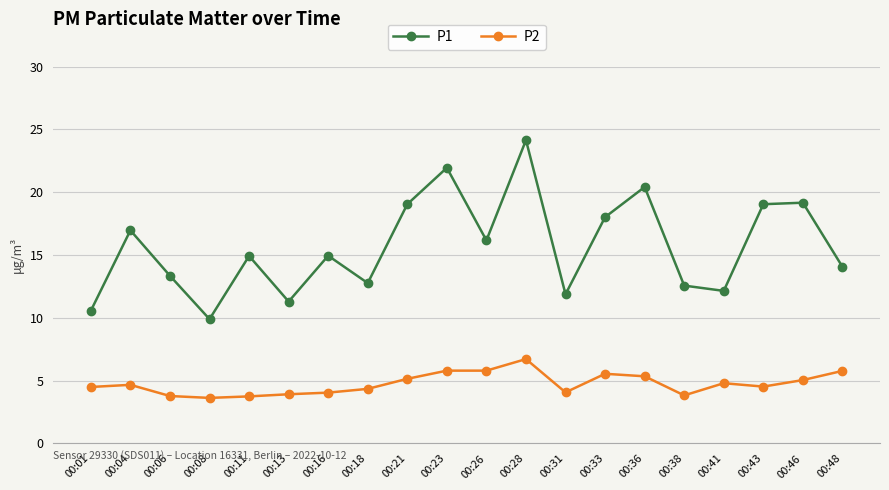

Which series changed the most between 00:18 and 00:48?

P2